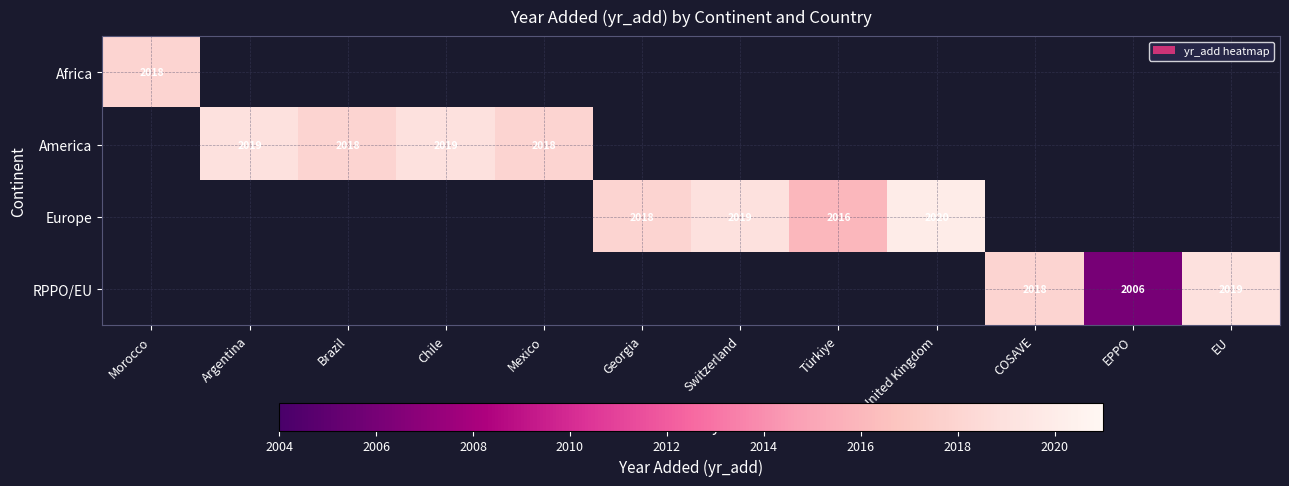

The Europe series shows 3416 at Türkiye. True or false?

False